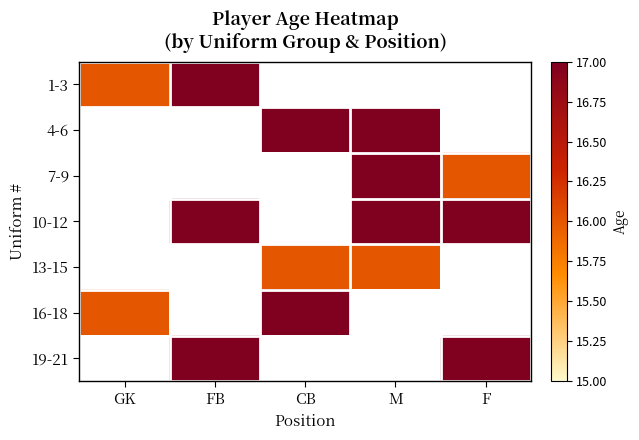

The 10-12 series shows 17.0 at FB. True or false?

True